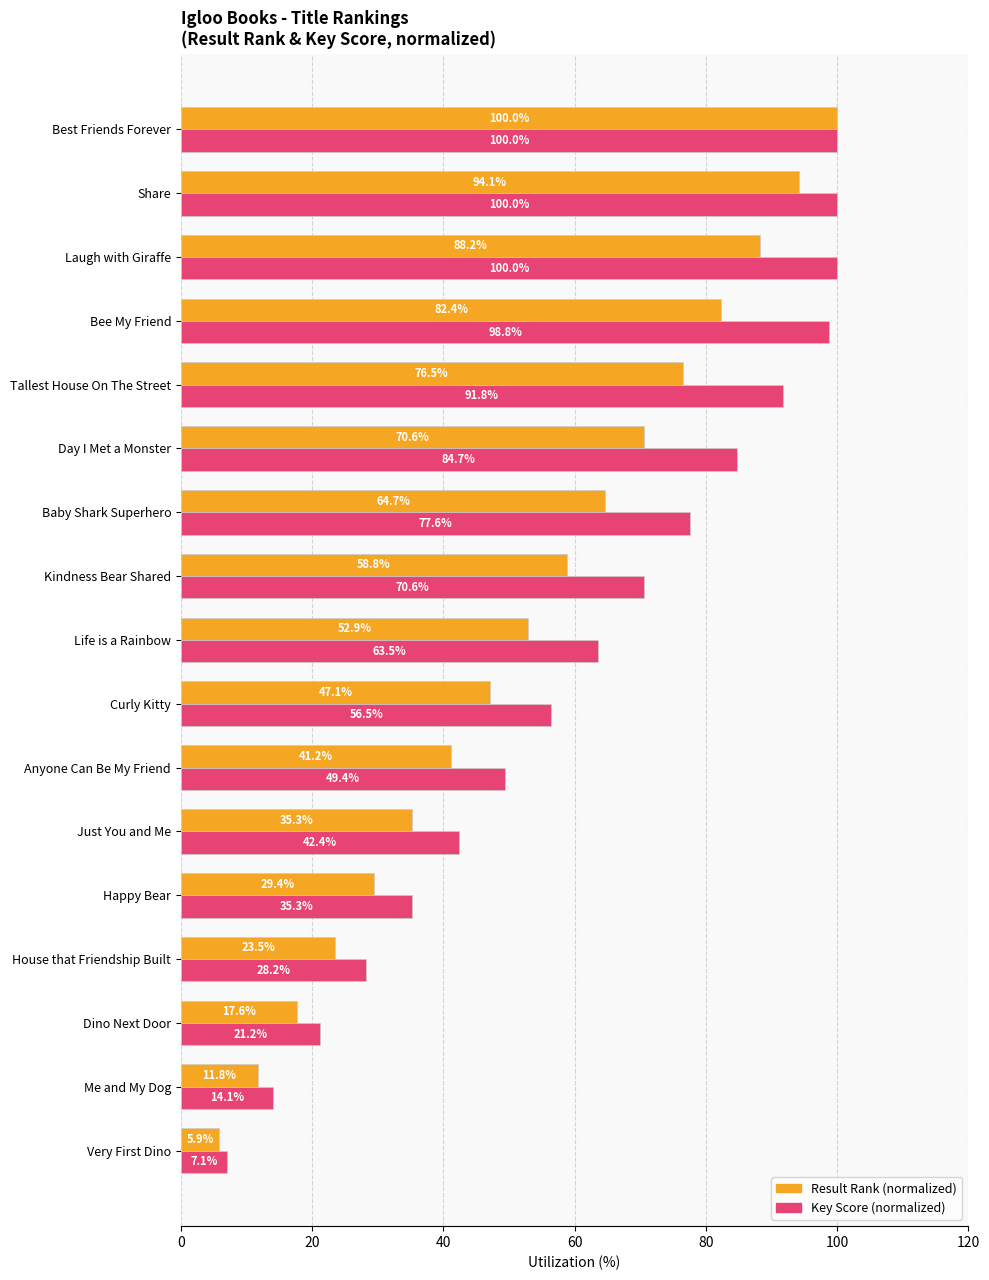

At which label is Result Rank (normalized) closest to 52?

Life is a Rainbow